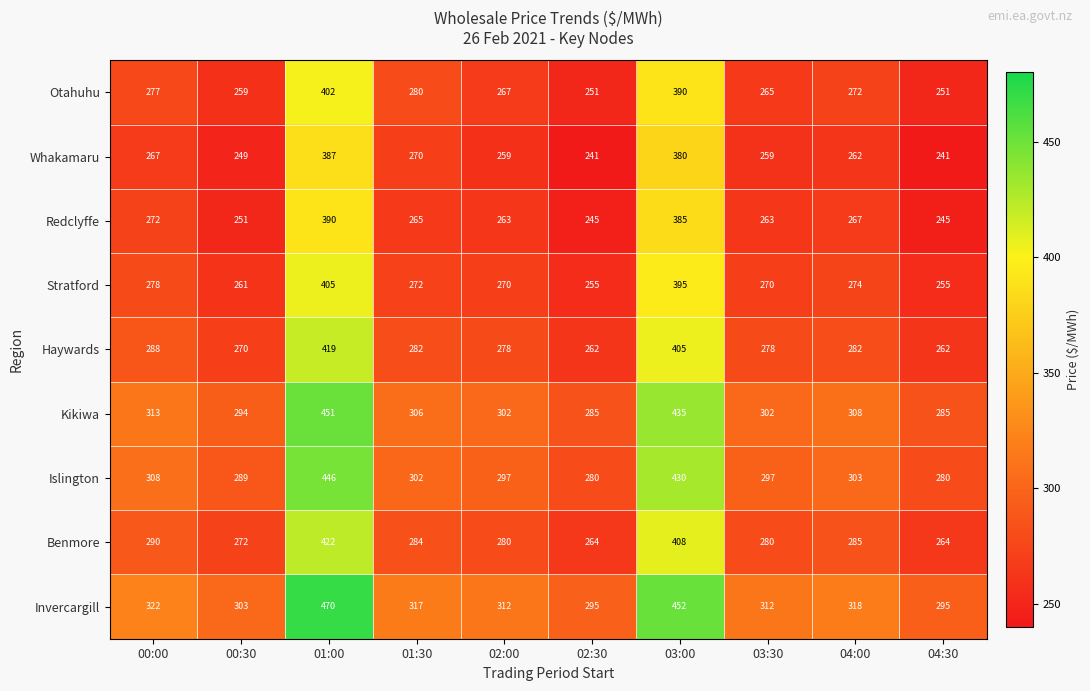

True or false: Kikiwa has a value of 302 at 02:00.

True